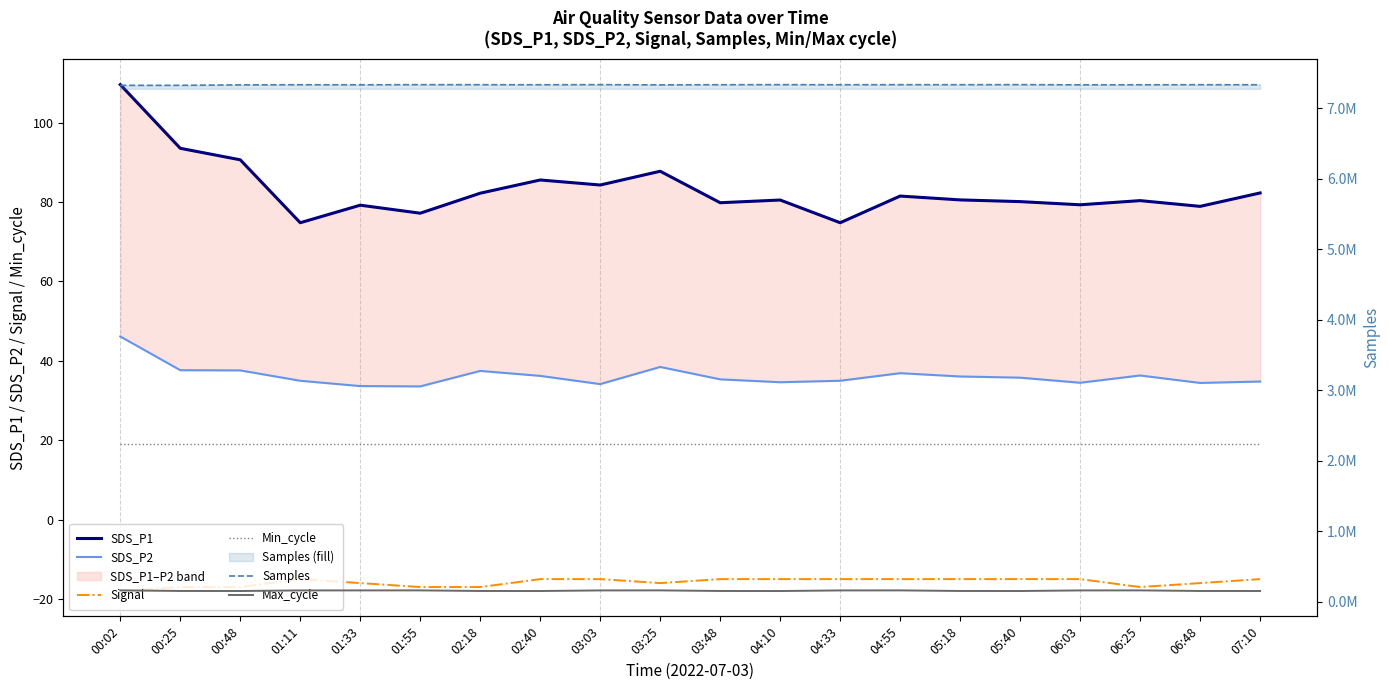

True or false: Max_cycle and SDS_P1 intersect in this chart.

False